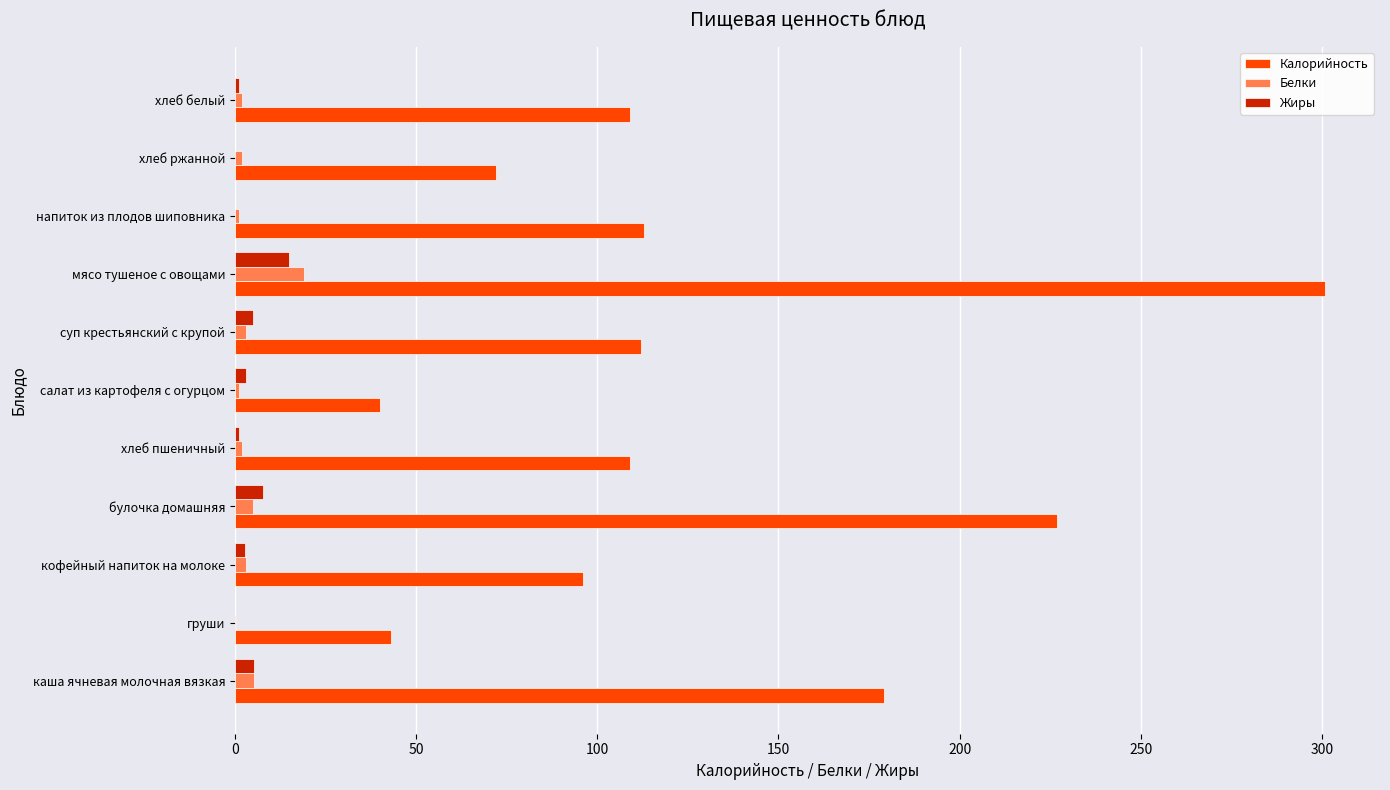

Which series has the largest range (max minus min)?

Калорийность